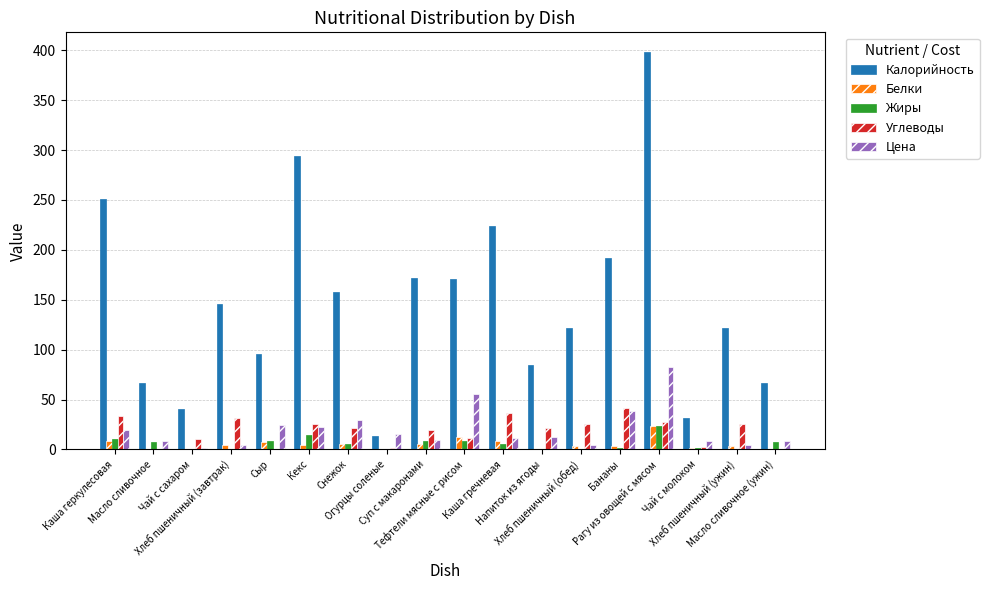

Which series has the largest total across all categories?

Калорийность